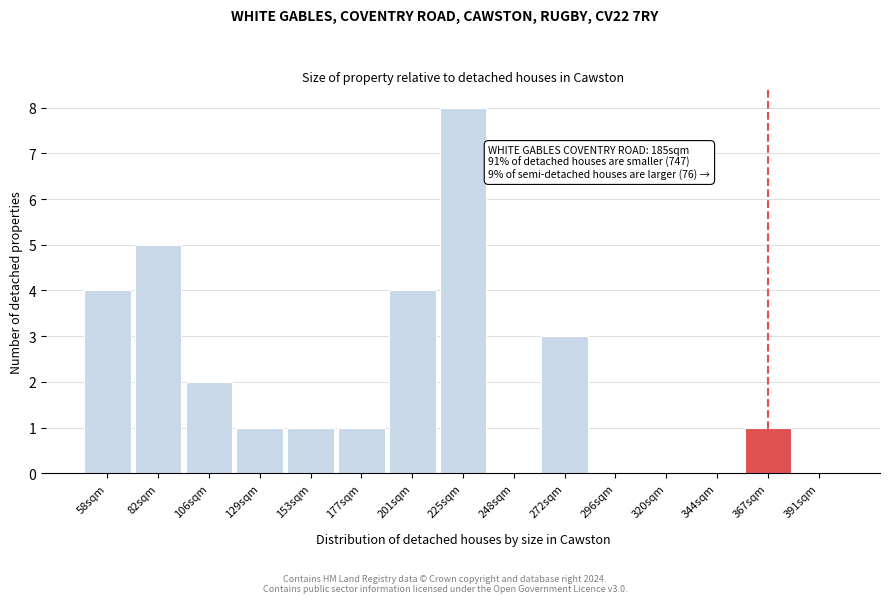

Reading left to right, extract all data points from this chart.

58sqm=4	82sqm=5	106sqm=2	129sqm=1	153sqm=1	177sqm=1	201sqm=4	225sqm=8	248sqm=0	272sqm=3	296sqm=0	320sqm=0	344sqm=0	367sqm=1	391sqm=0